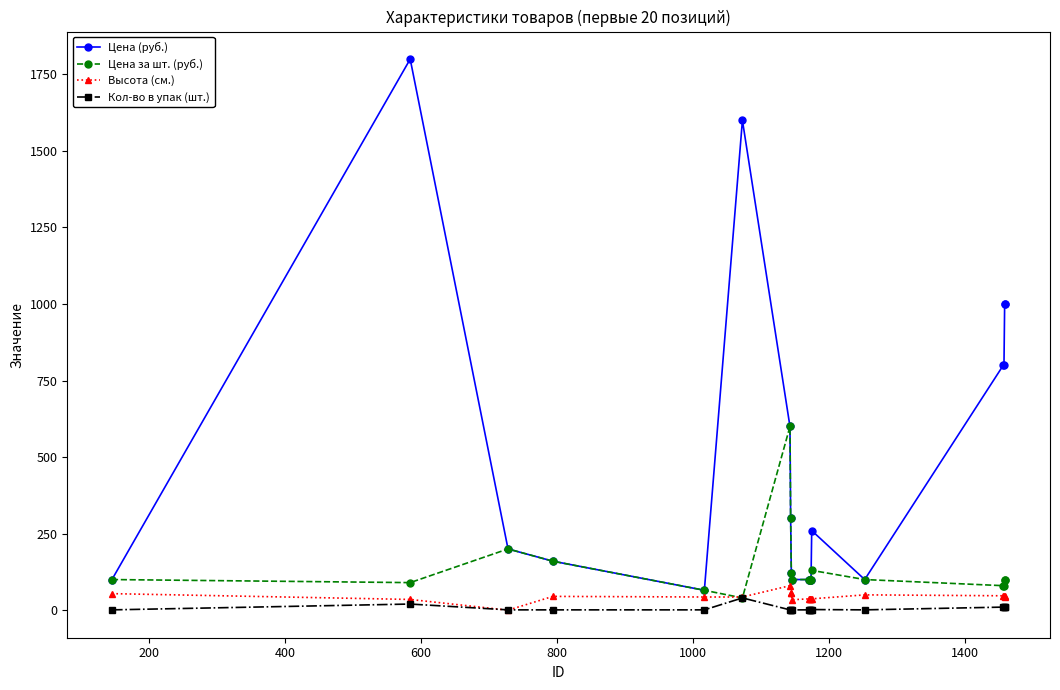

Count the number of data series in this chart.

4